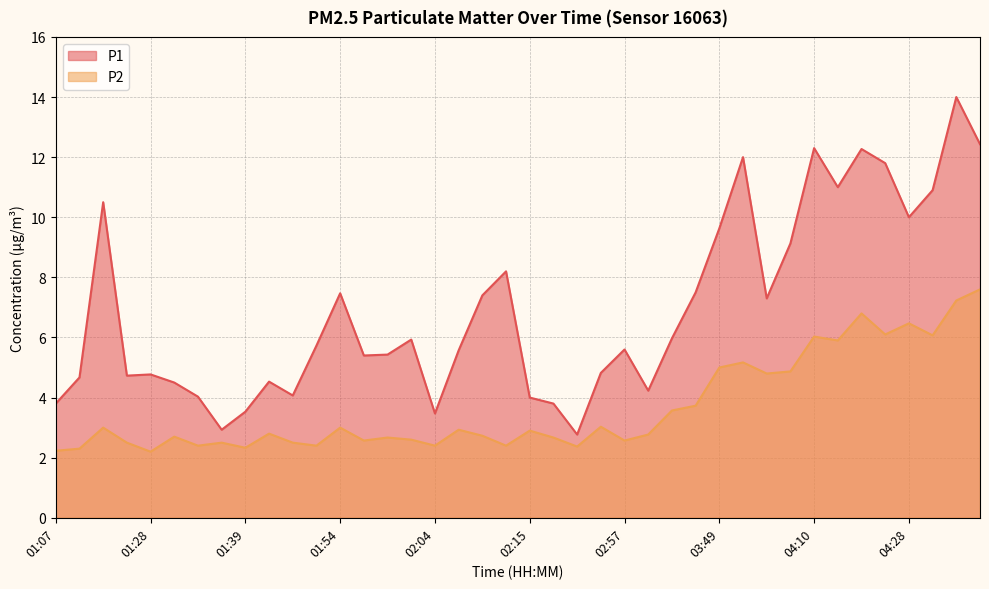

How many distinct data groups are displayed?

2